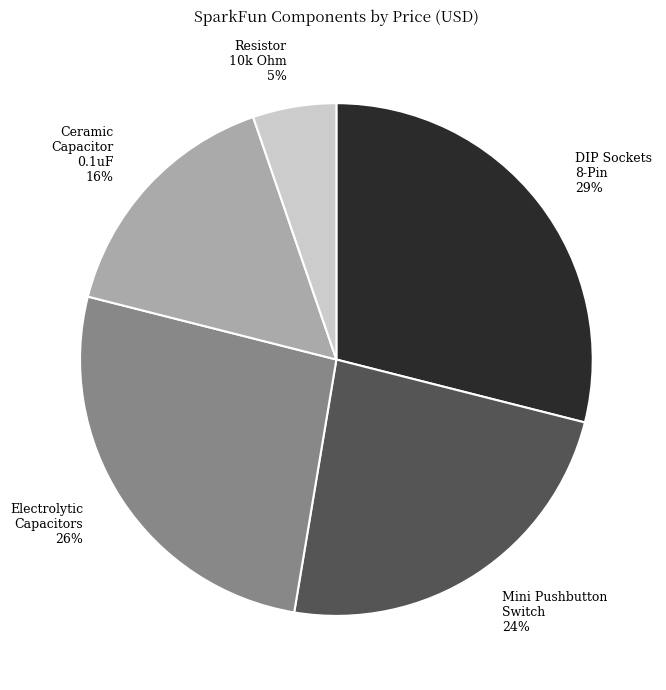

To the nearest percent, what is the average slice percentage?

20%